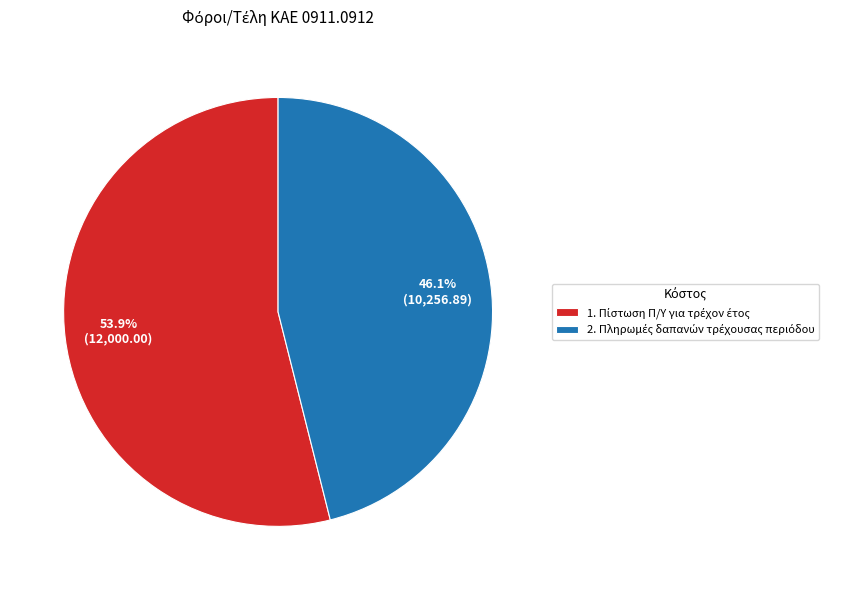

Is there a majority slice in this chart?

Yes